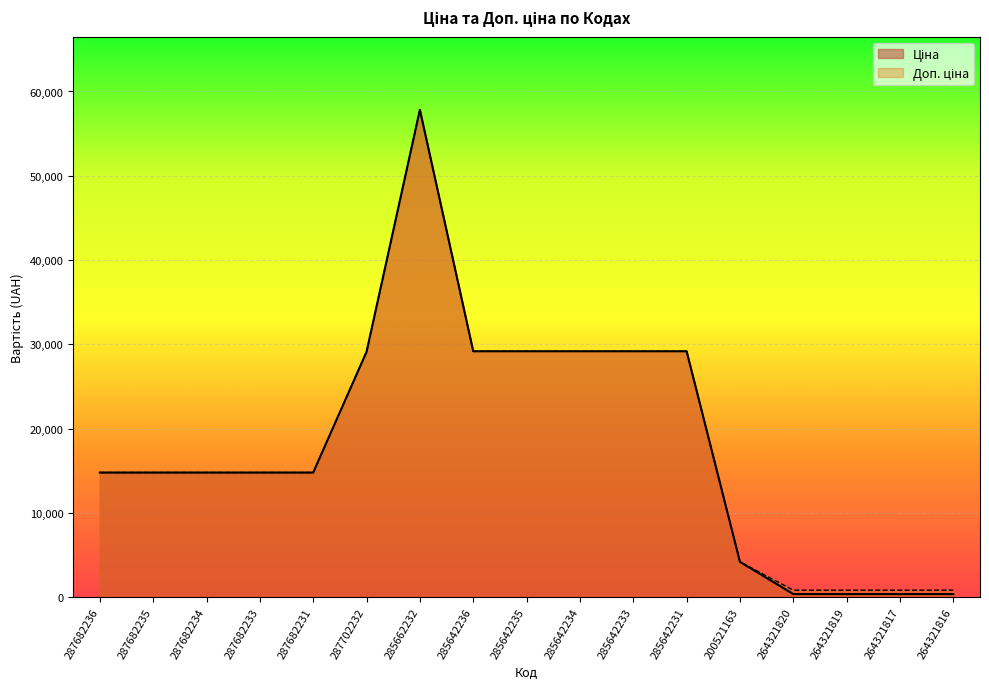

Does the chart display data point markers on the line(s)?

No